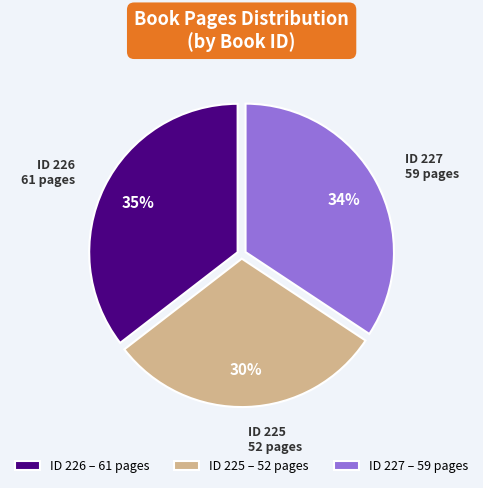

Is there any slice that represents more than half of the pie?

No